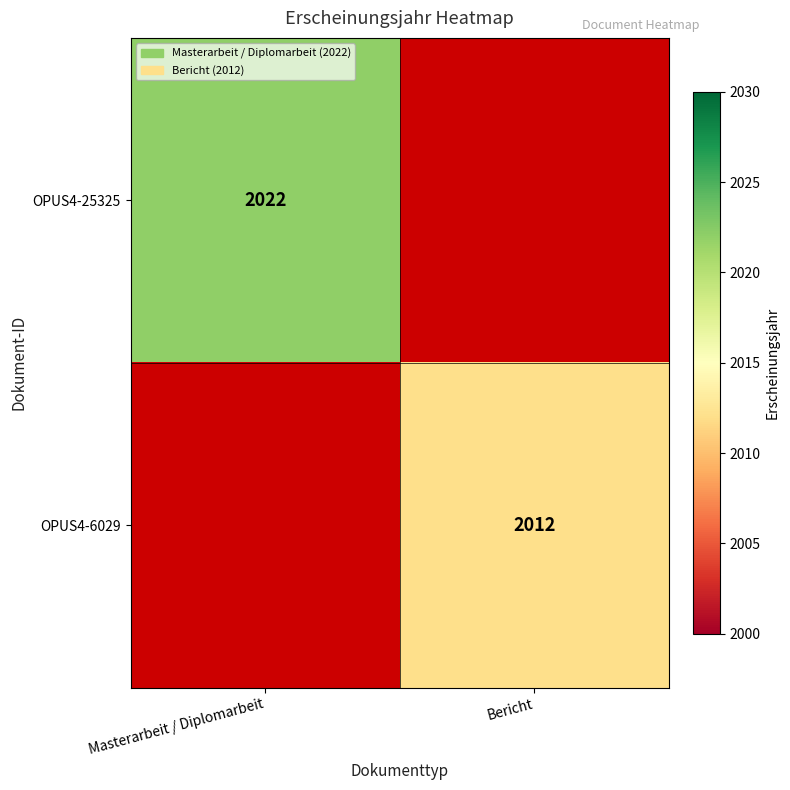

Is the value of OPUS4-25325 at Masterarbeit / Diplomarbeit greater than the value of OPUS4-6029 at Bericht?

Yes